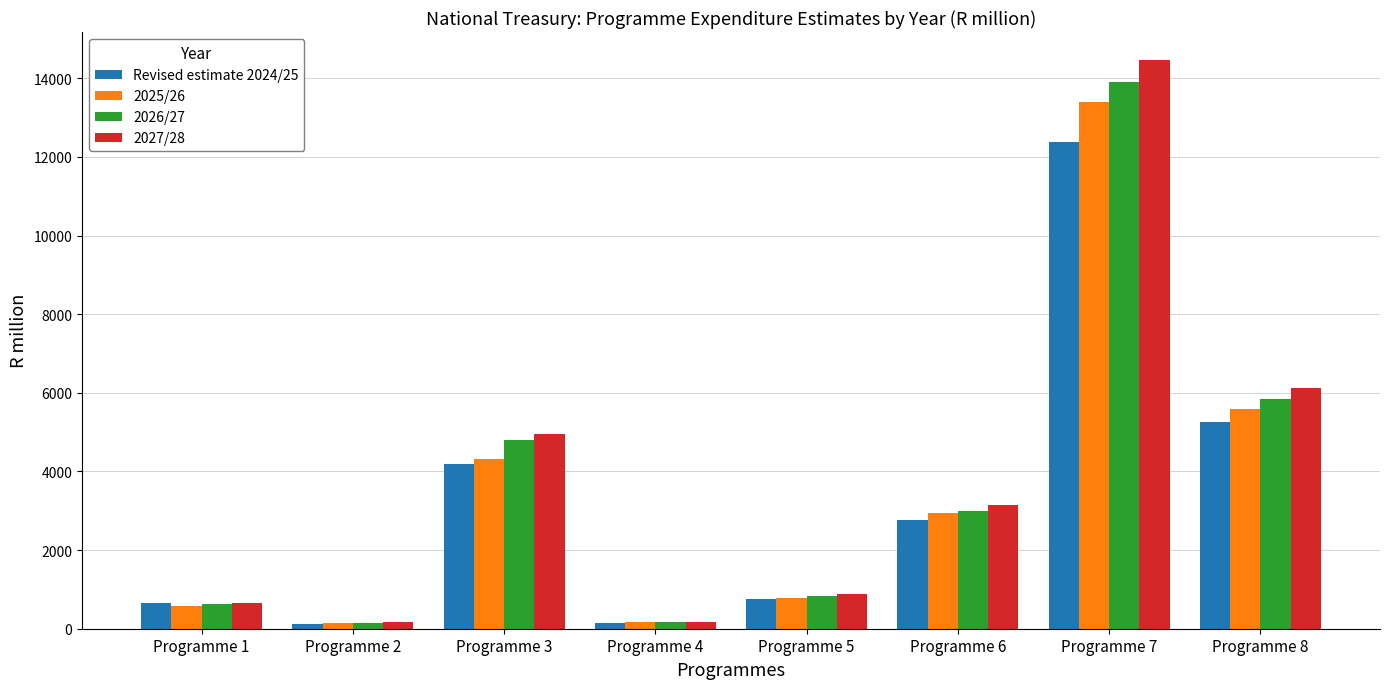

How many distinct data groups are displayed?

4